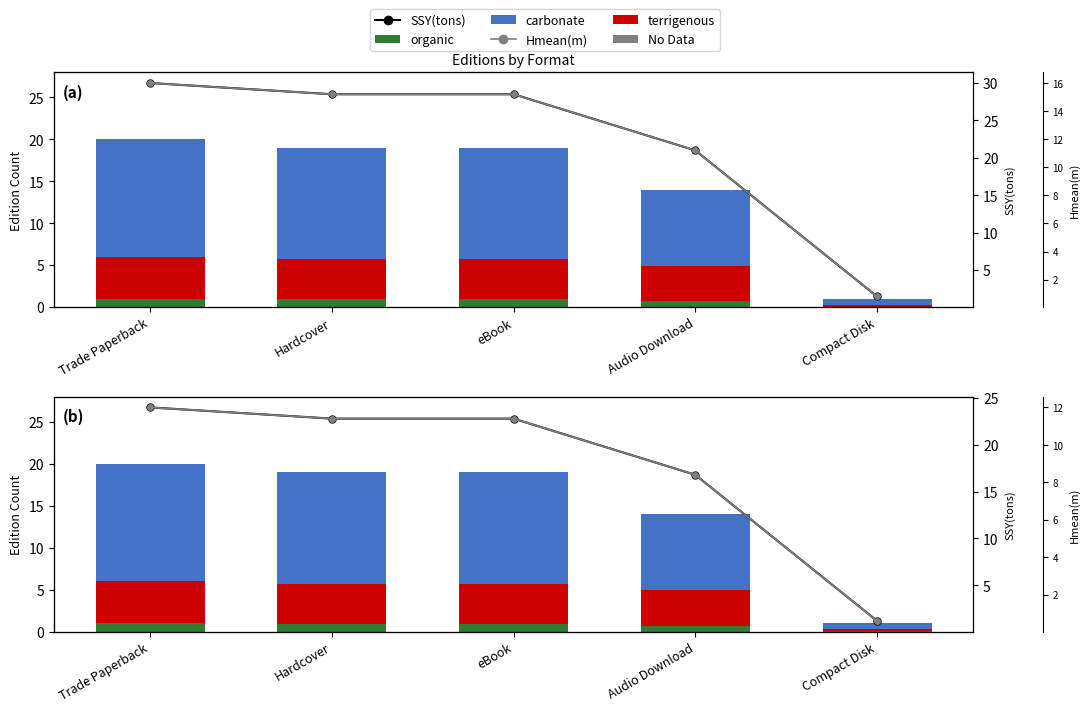

How many values in the SSY(tons) series exceed 22?

3